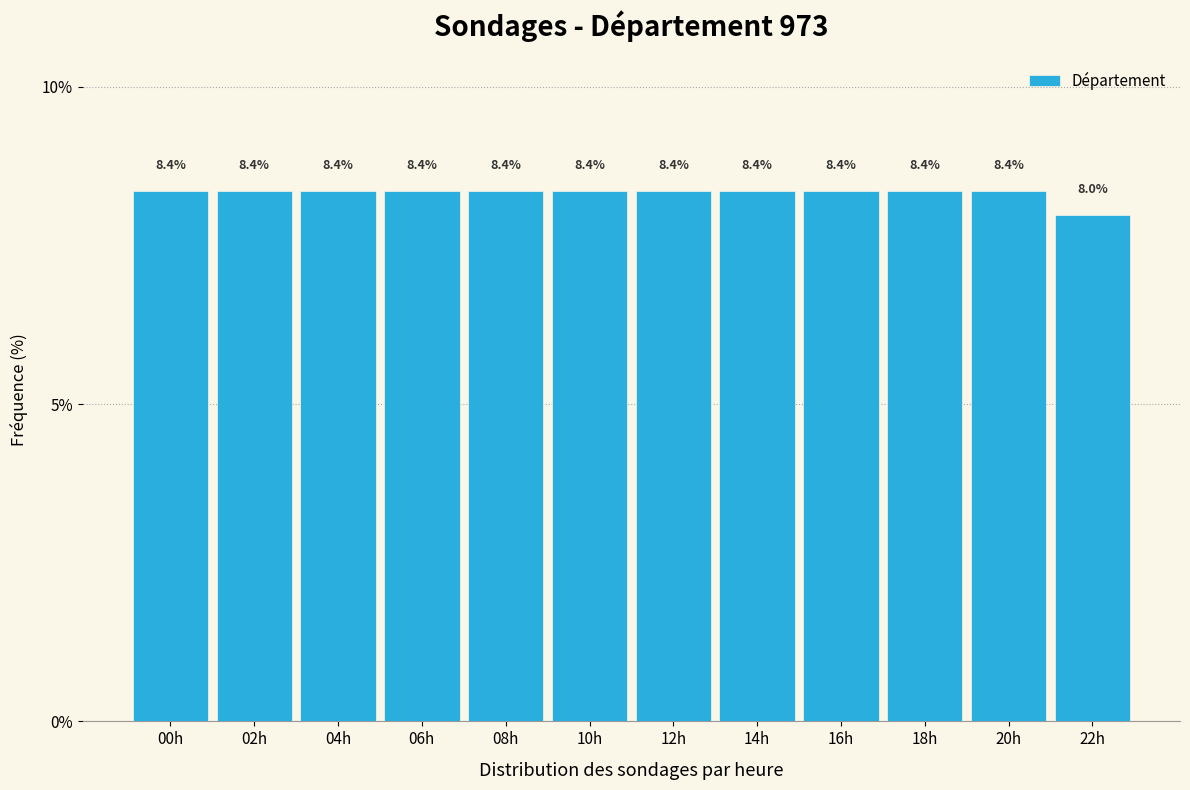

Reading left to right, extract all data points from this chart.

8.4	8.4	8.4	8.4	8.4	8.4	8.4	8.4	8.4	8.4	8.4	8.0